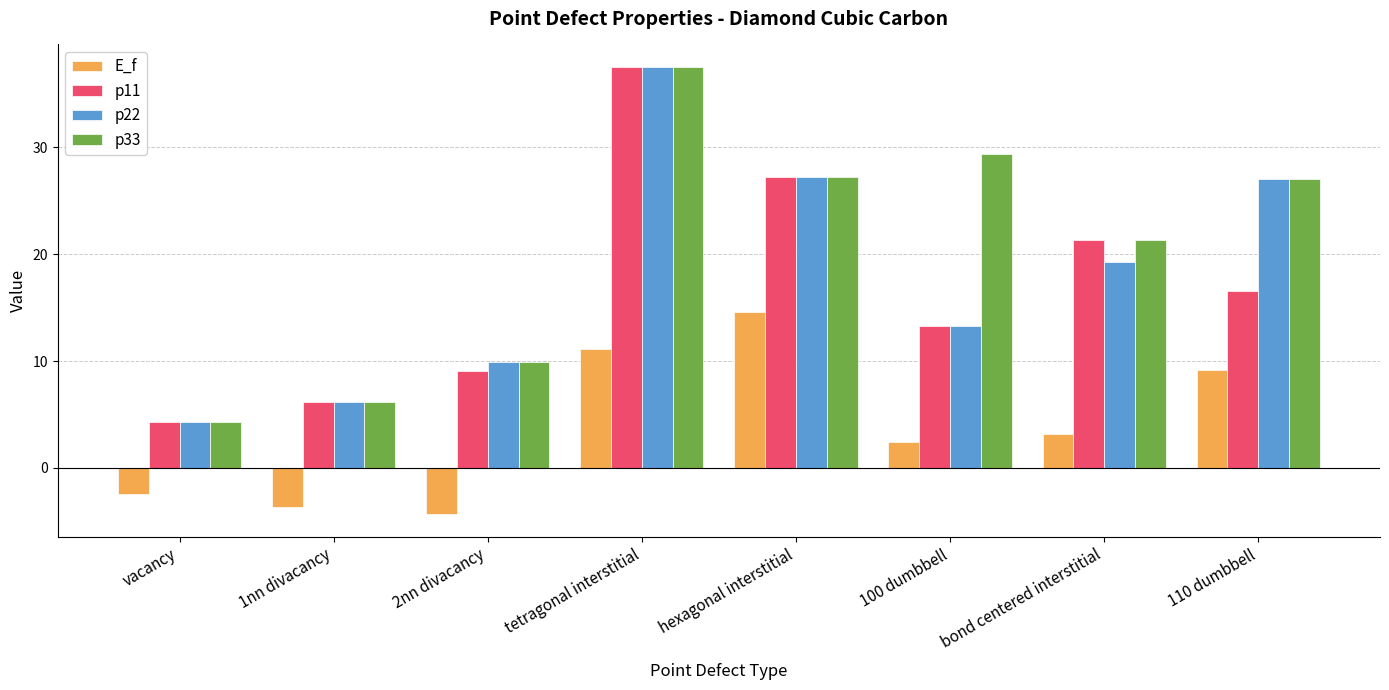

How many bars are there in total?

32